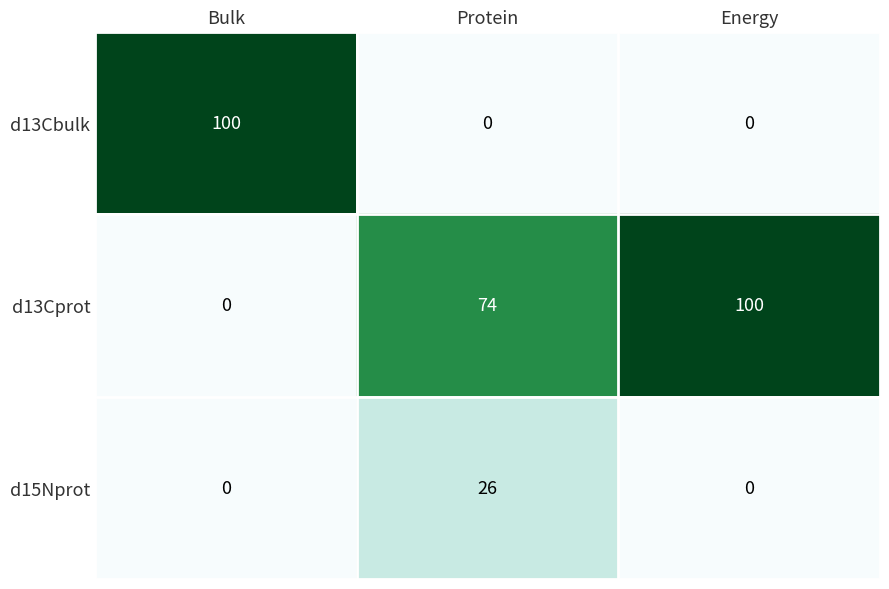

What is the difference between the highest and lowest values at Bulk?

100